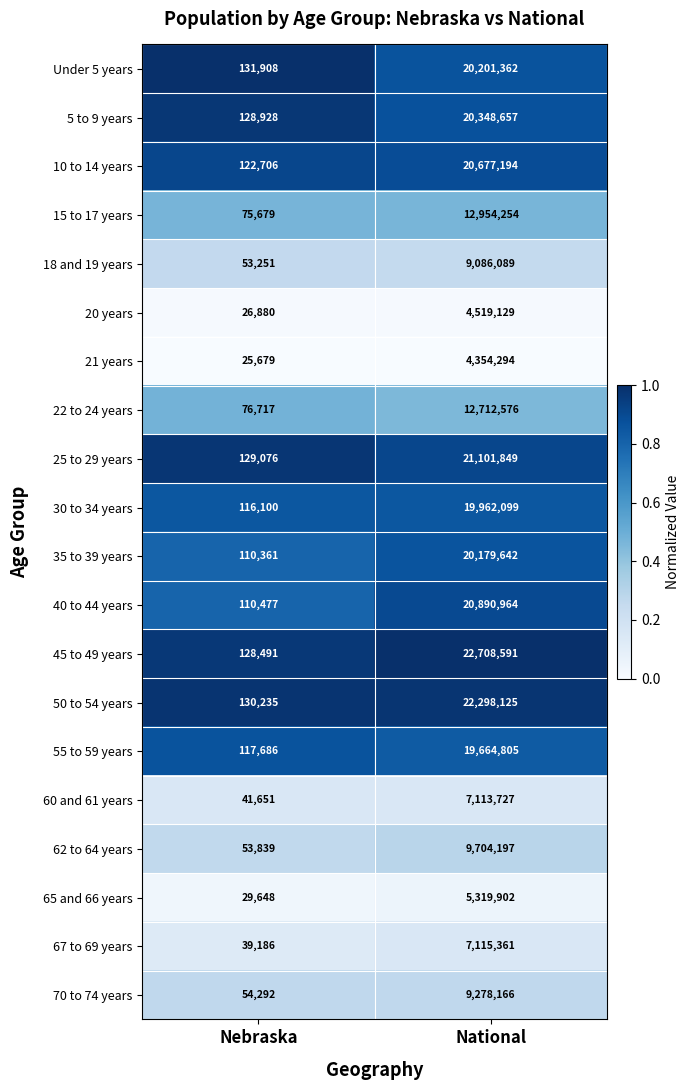

The 65 and 66 years series shows 15403 at Nebraska. True or false?

False